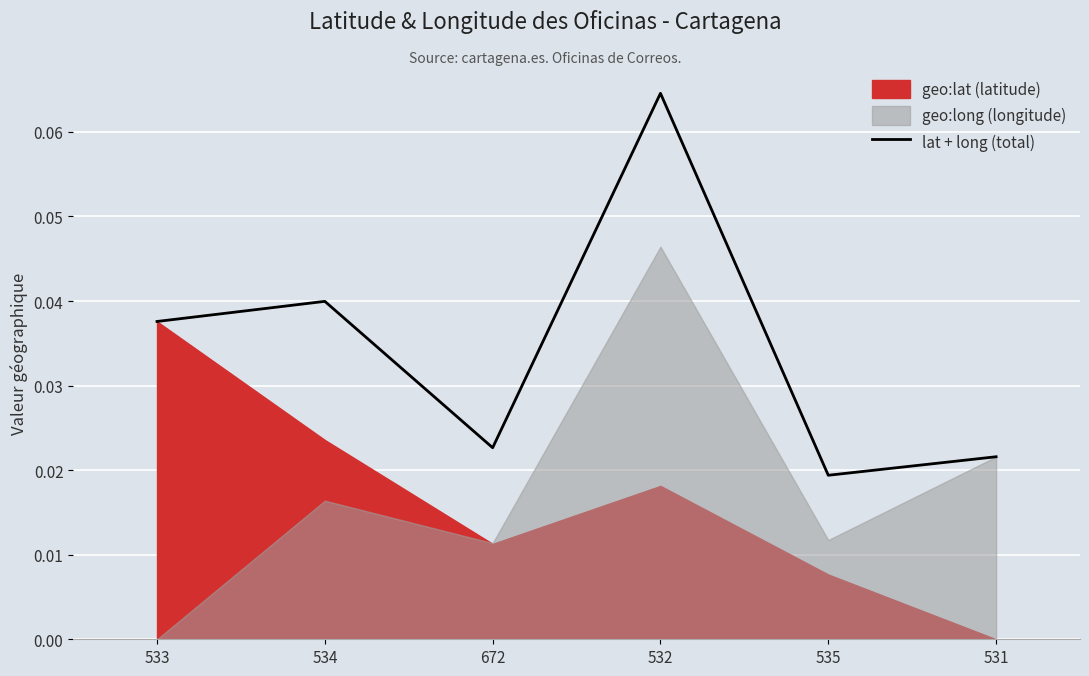

Reading left to right, list all the values displayed in this chart.

0.0	0.0	0.0	0.1	0.0	0.0